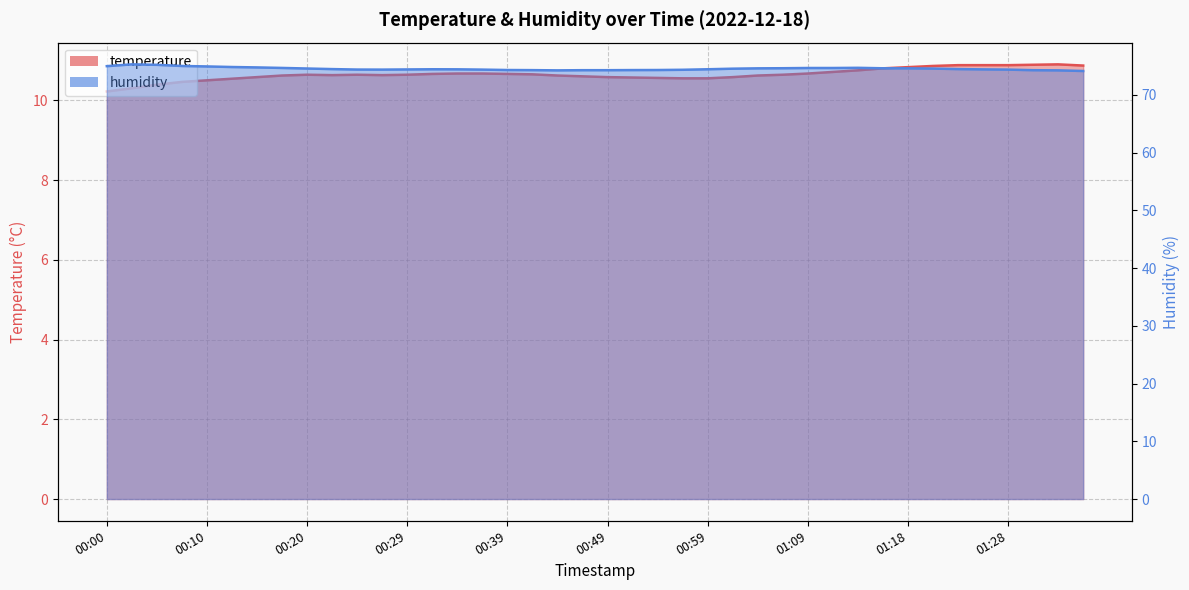

What is the difference between the maximum and minimum values in the temperature series?

0.7